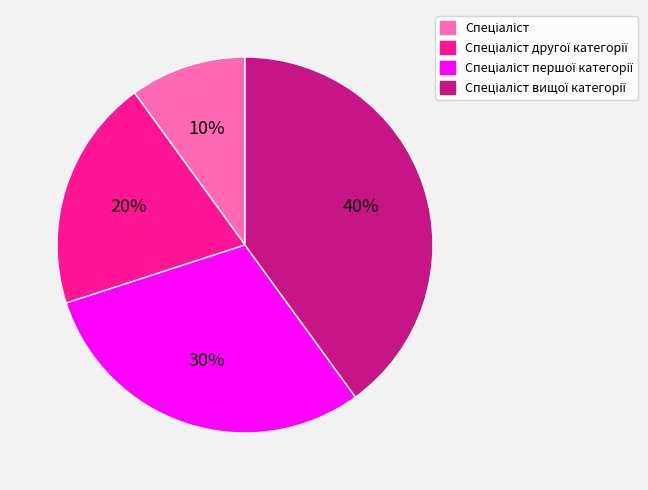

To the nearest percent, what is the difference between the largest and smallest slice percentages?

30%